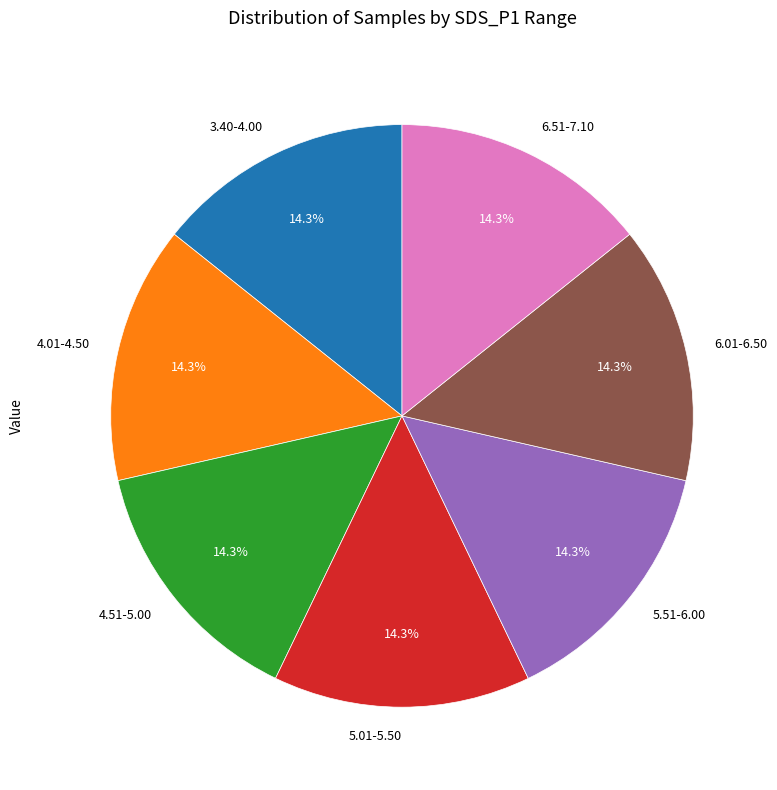

Is there a majority slice in this chart?

No